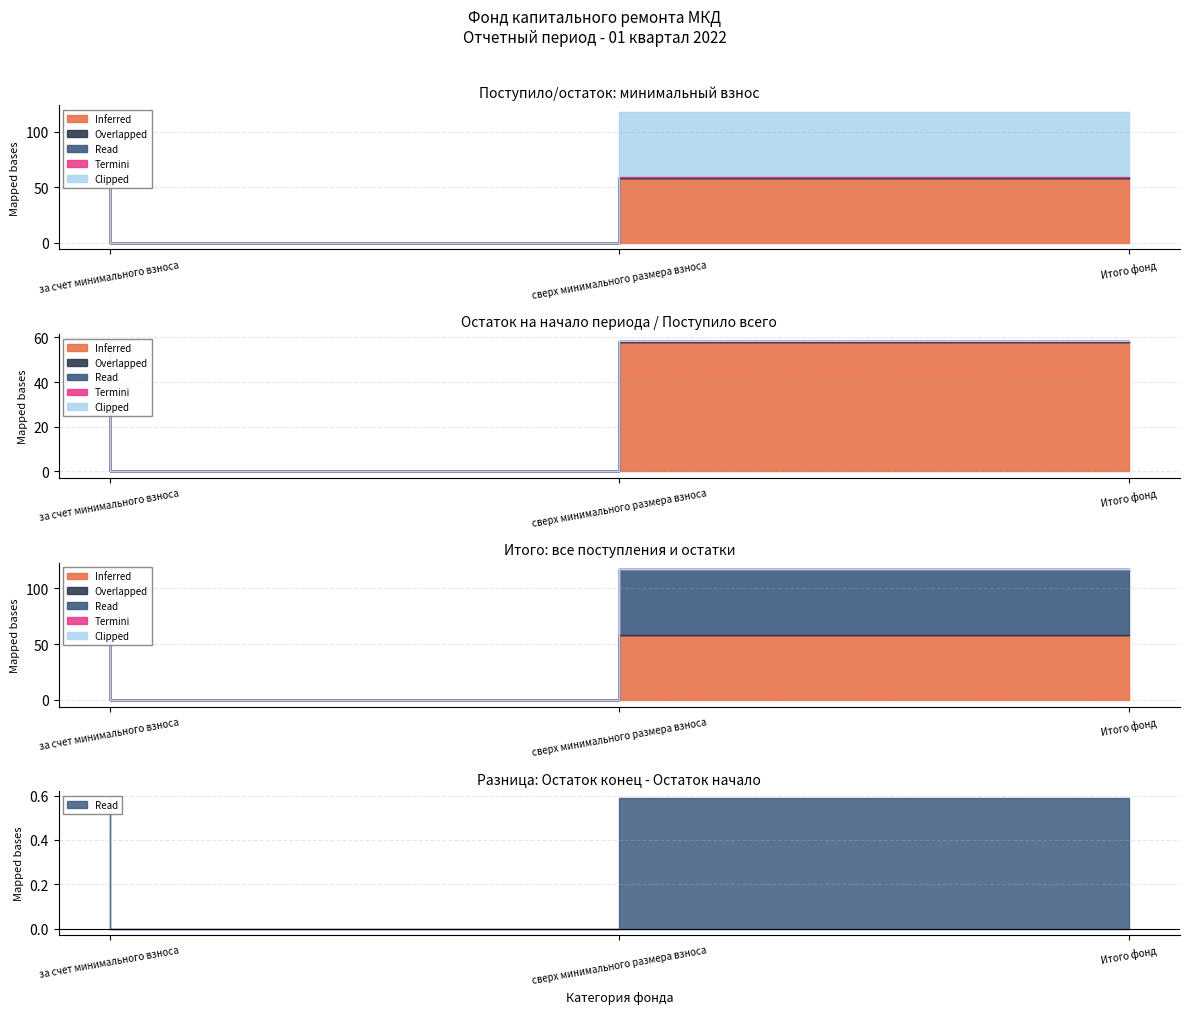

What is the average value of the Clipped series?

38.7